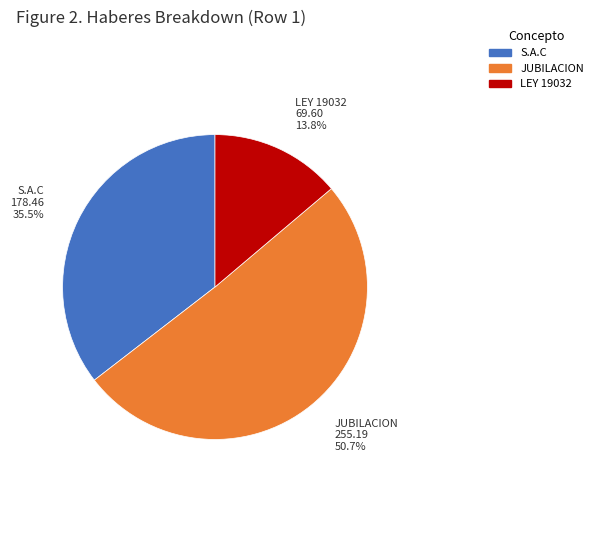

To the nearest percent, what is the difference between the largest and smallest slice percentages?

37%